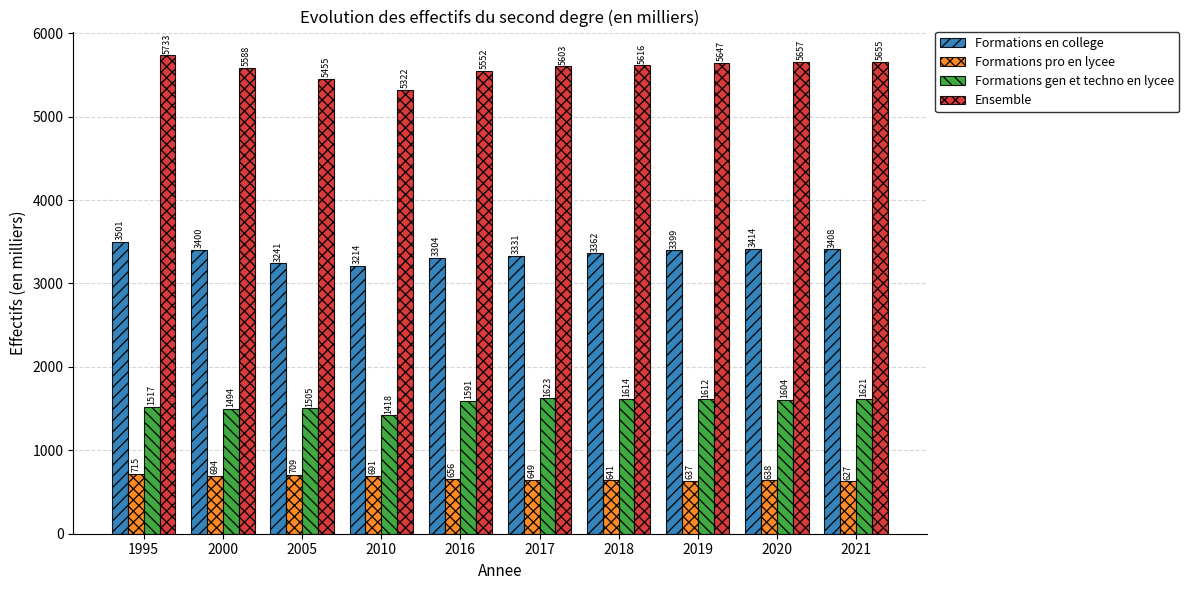

What is the difference between the Ensemble values at 2018 and 2000?

28.0